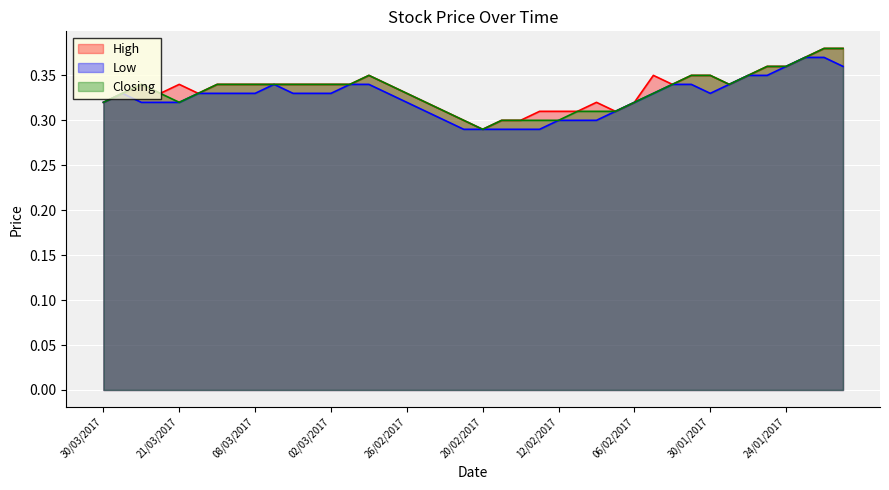

At which category does Low reach its first local peak?

29/03/2017